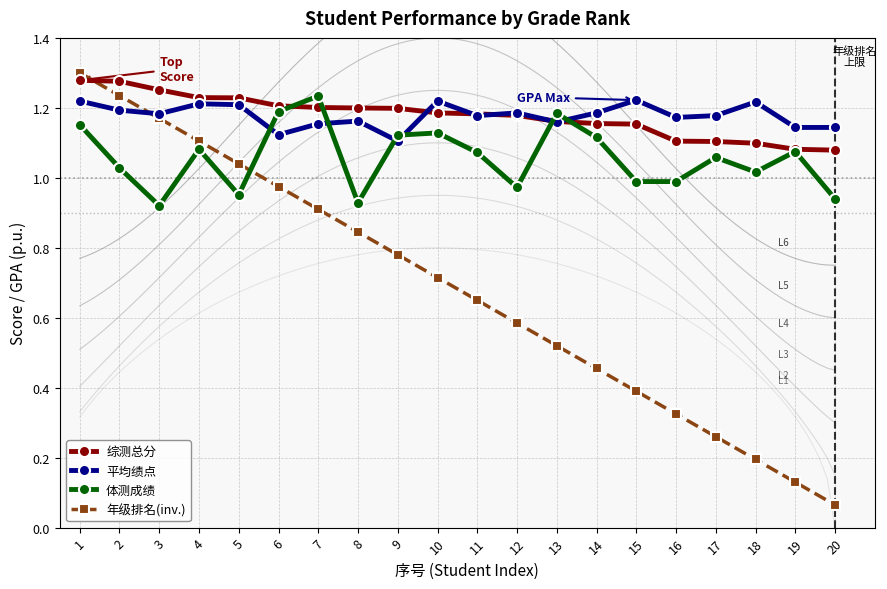

Which series has the largest total across all categories?

平均绩点